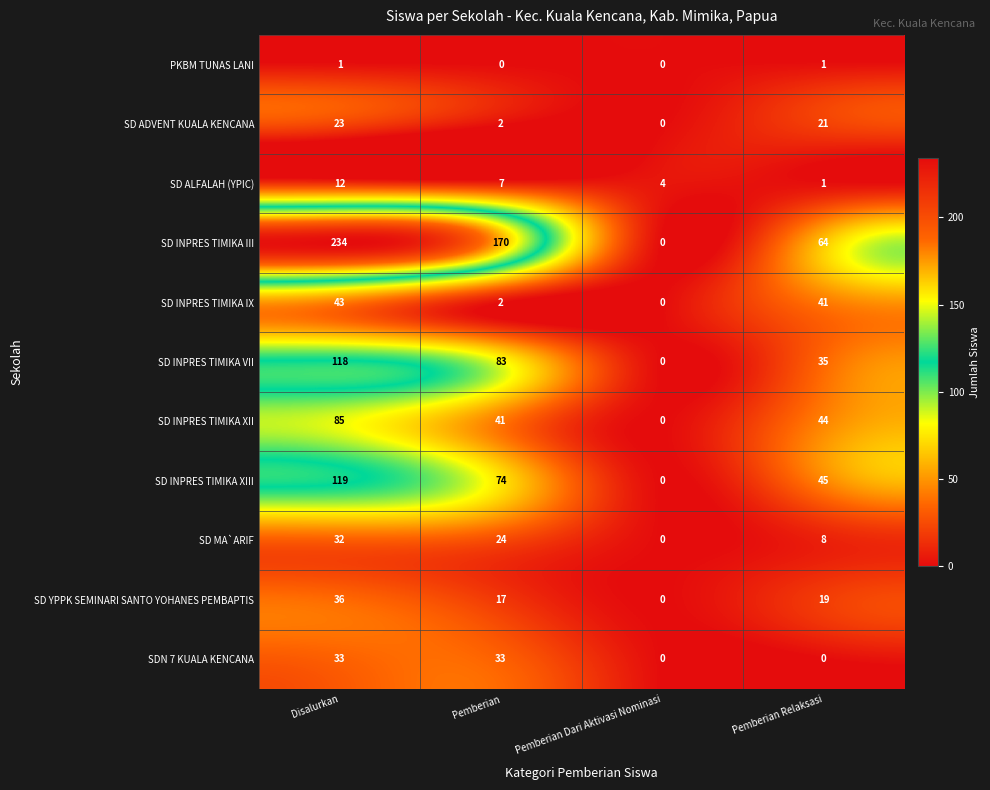

What is the sum of the SD YPPK SEMINARI SANTO YOHANES PEMBAPTIS values at Pemberian Relaksasi and Disalurkan?

55